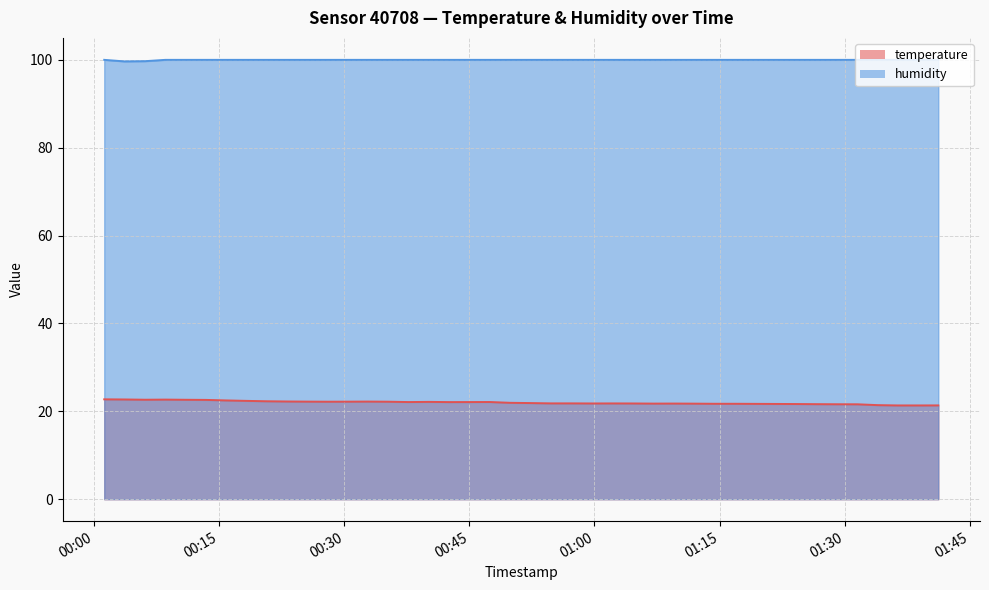

What is the highest value of the temperature series?

22.7